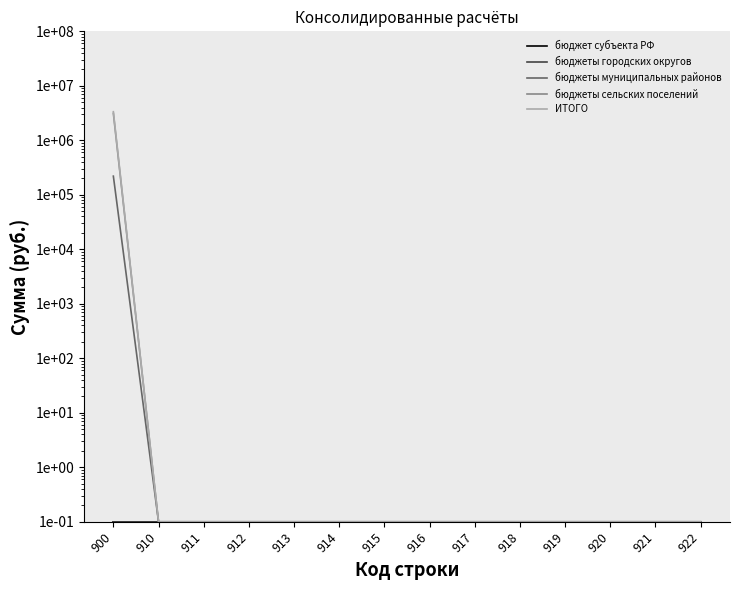

What is the maximum value shown in the chart?

3349257.5